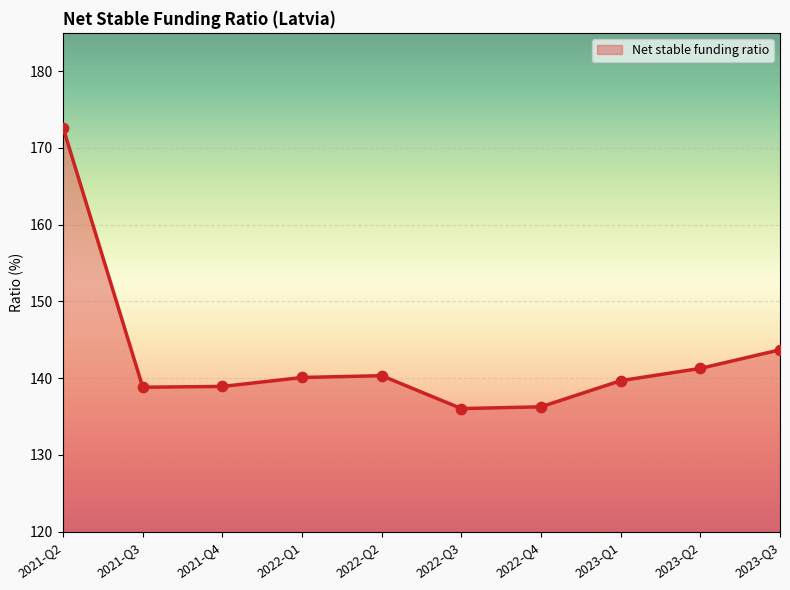

Approximately how many times larger is the value at 2022-Q2 compared to 2023-Q3?

1.0